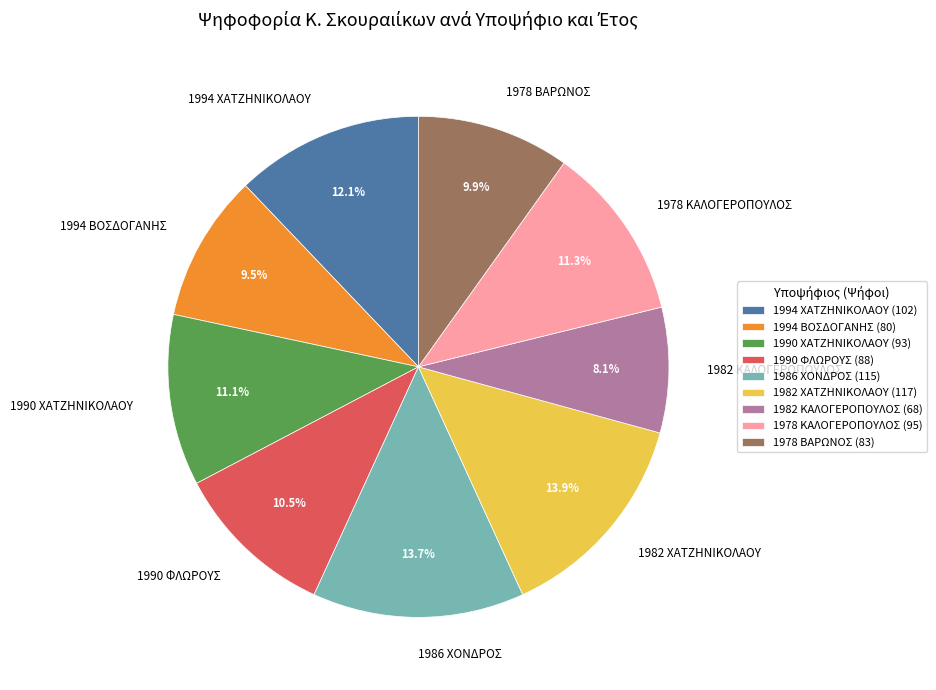

What portion of the pie excludes 1994 ΧΑΤΖΗΝΙΚΟΛΑΟΥ?

87.9%